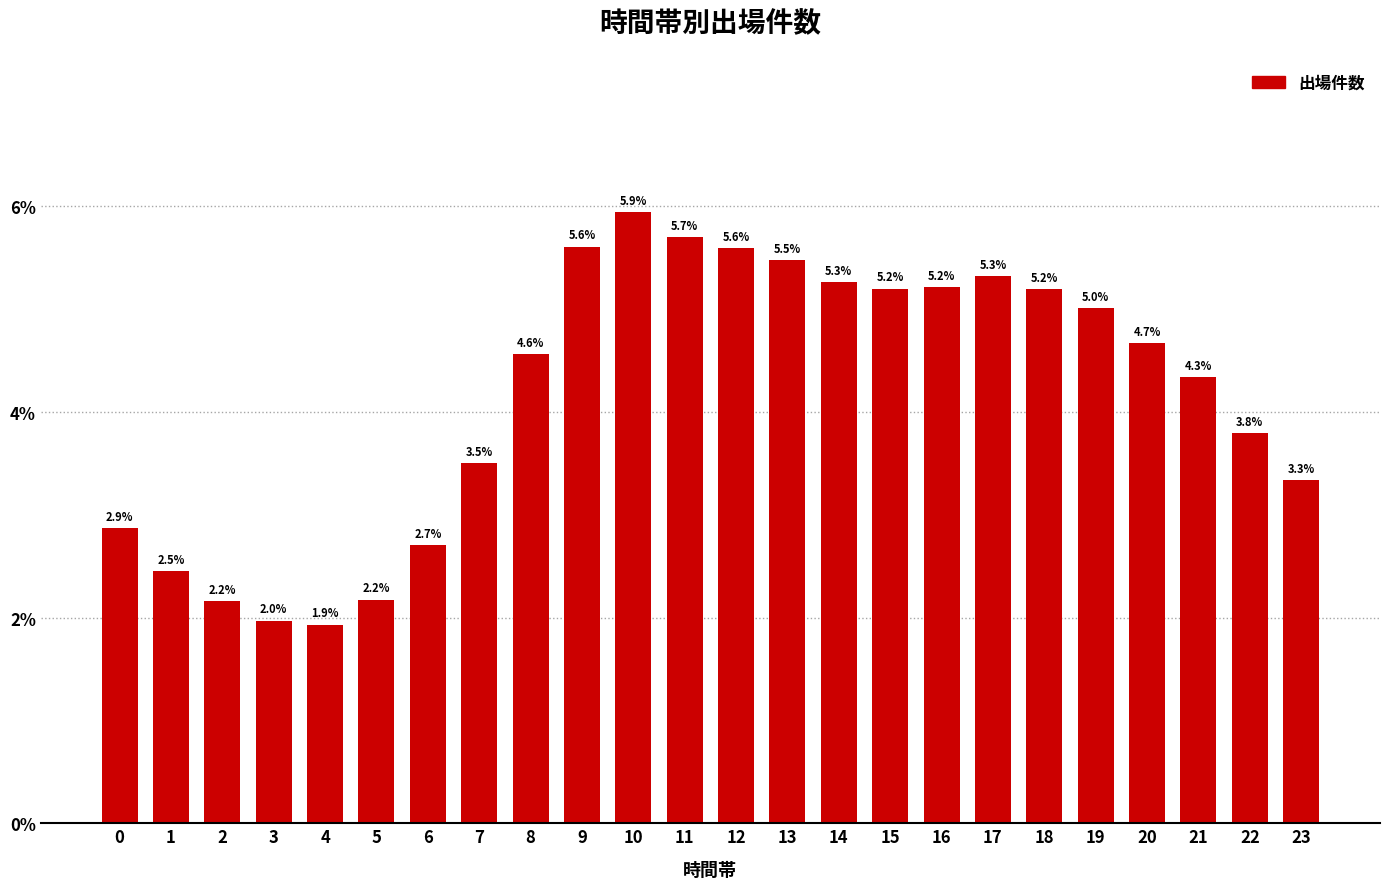

Reading right to left, list all the values displayed in this chart.

23=3.3	22=3.8	21=4.3	20=4.7	19=5.0	18=5.2	17=5.3	16=5.2	15=5.2	14=5.3	13=5.5	12=5.6	11=5.7	10=5.9	9=5.6	8=4.6	7=3.5	6=2.7	5=2.2	4=1.9	3=2.0	2=2.2	1=2.5	0=2.9